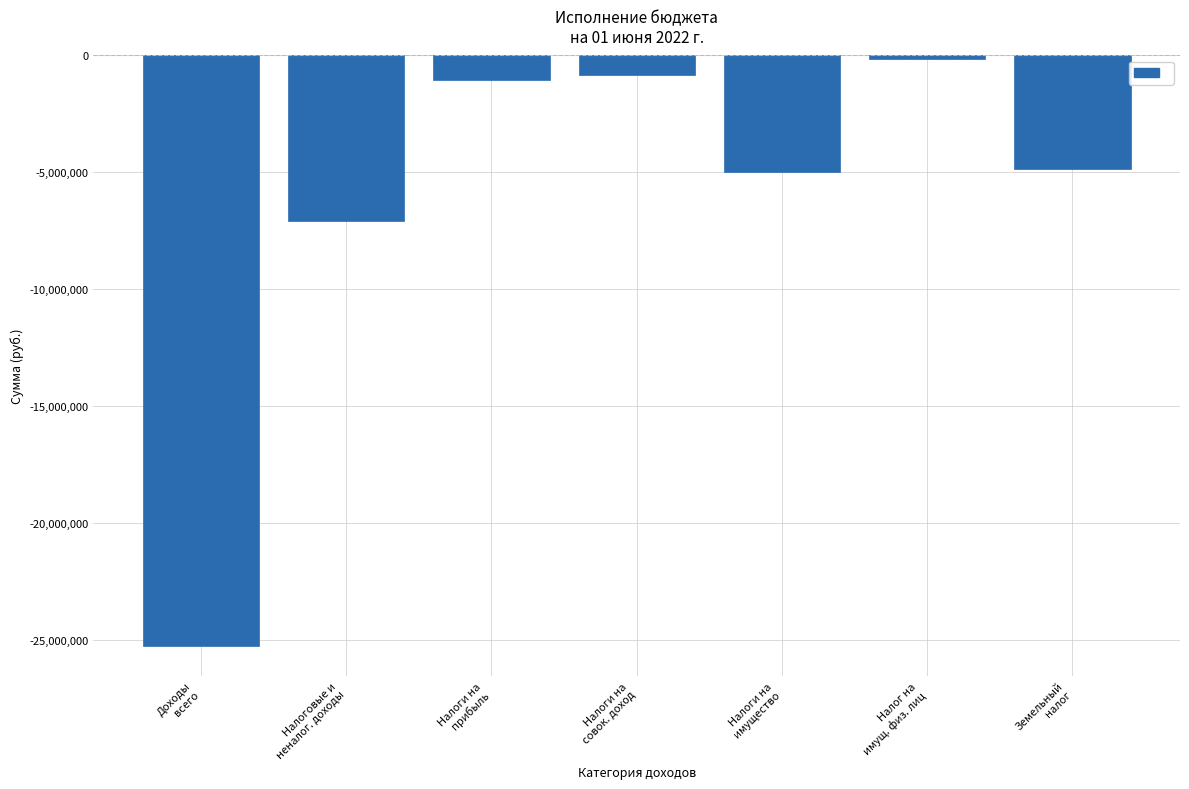

What is the label of the 4th bar from the right?

Налоги на
совок. доход